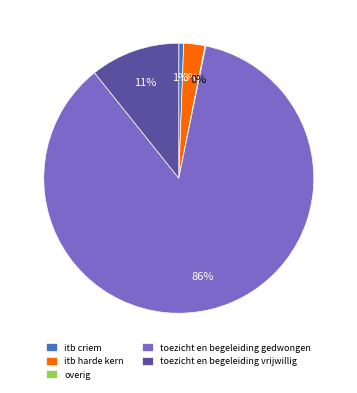

To the nearest percent, what is the average slice percentage?

20%